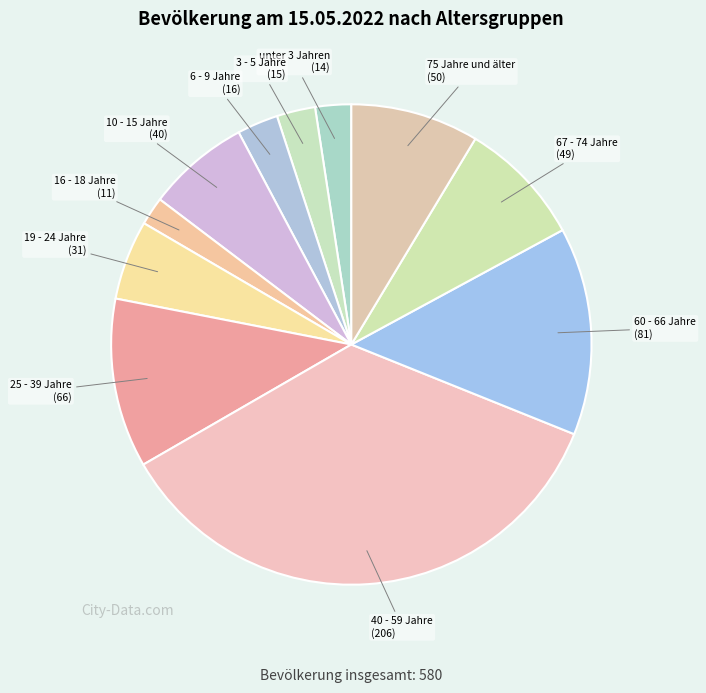

Do 19 - 24 Jahre and 67 - 74 Jahre together represent more than half of the pie?

No